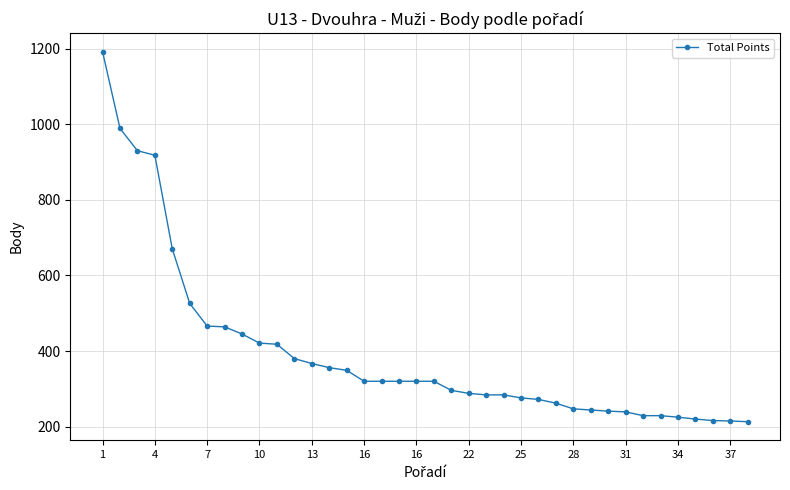

How many series are shown in this chart?

1